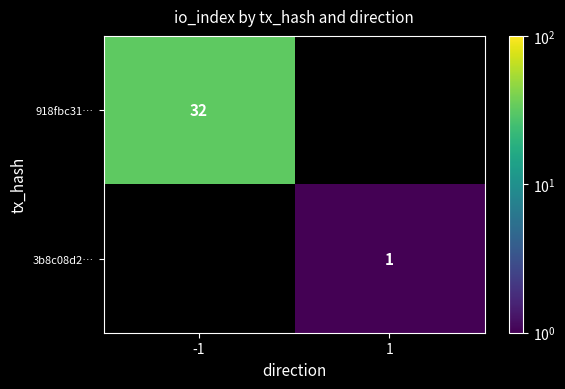

Count the number of categories in the chart.

2